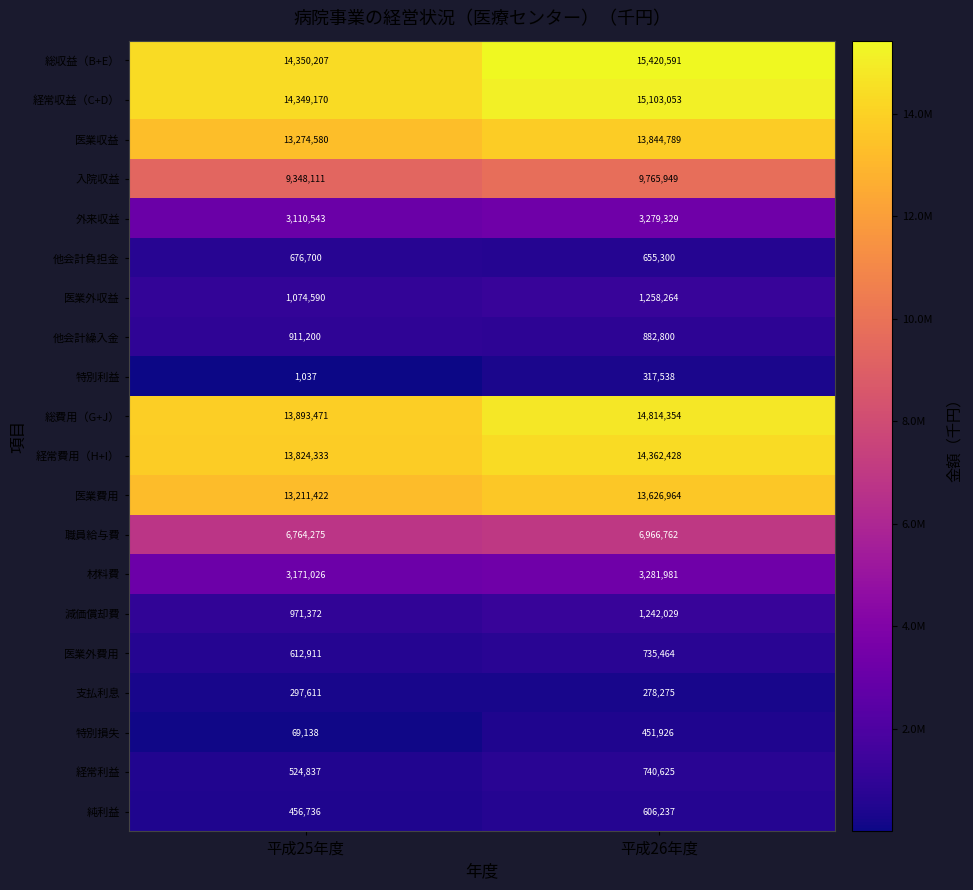

Which series changed the most between 平成25年度 and 平成26年度?

総収益（B+E）